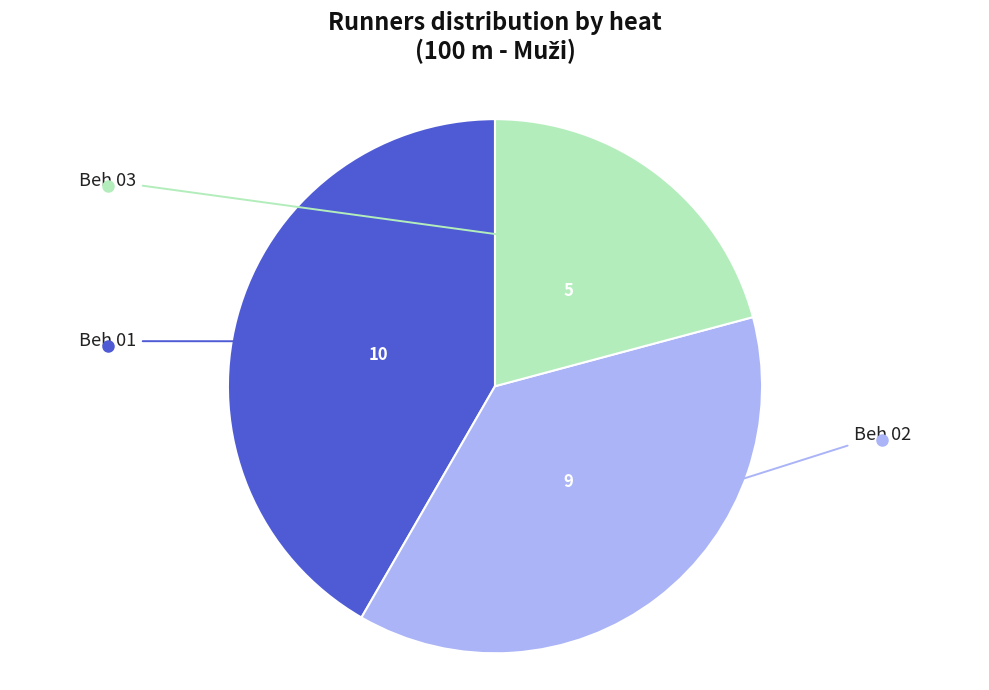

Is there any slice that represents more than half of the pie?

No